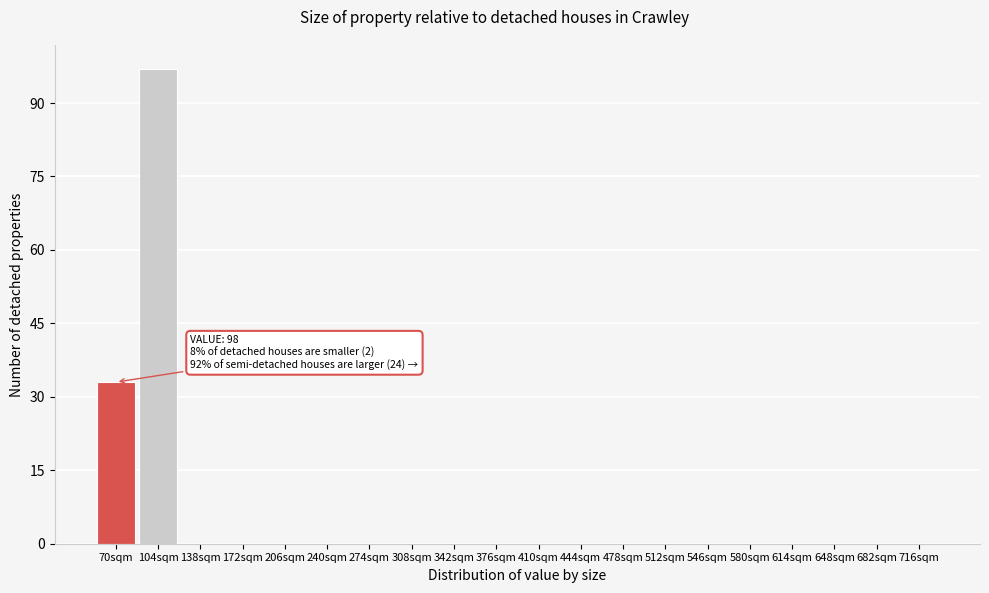

Reading right to left, list all the values displayed in this chart.

716sqm=0	682sqm=0	648sqm=0	614sqm=0	580sqm=0	546sqm=0	512sqm=0	478sqm=0	444sqm=0	410sqm=0	376sqm=0	342sqm=0	308sqm=0	274sqm=0	240sqm=0	206sqm=0	172sqm=0	138sqm=0	104sqm=97	70sqm=33